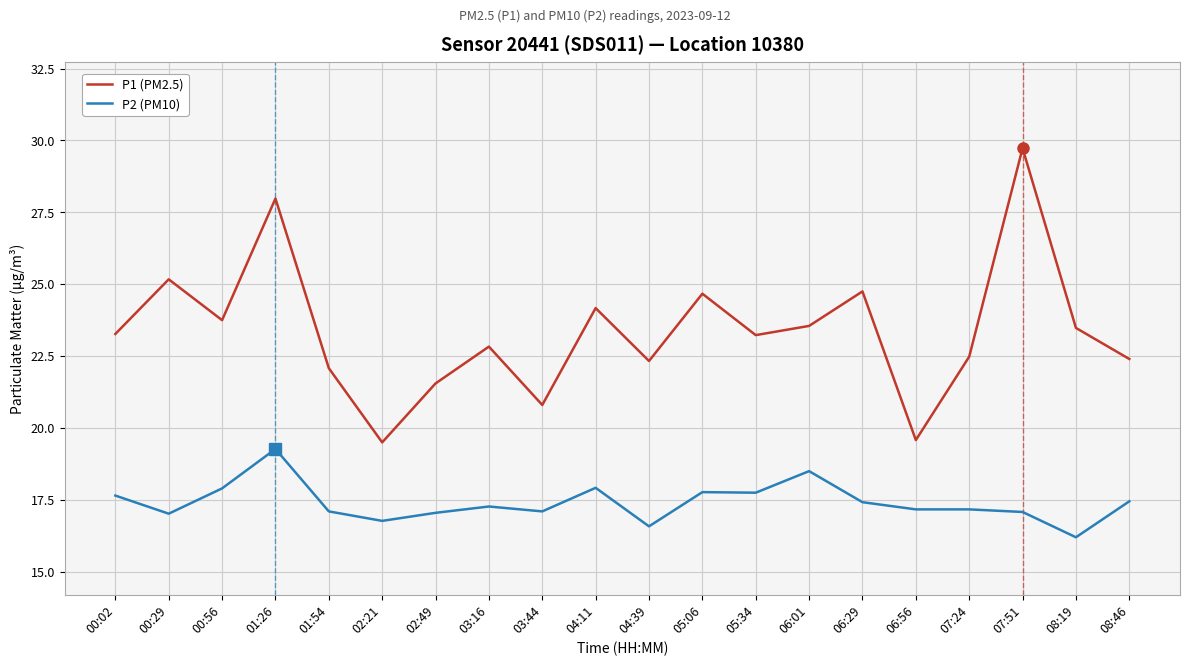

What is the difference between the P1 (PM2.5) values at 05:06 and 07:24?

2.2